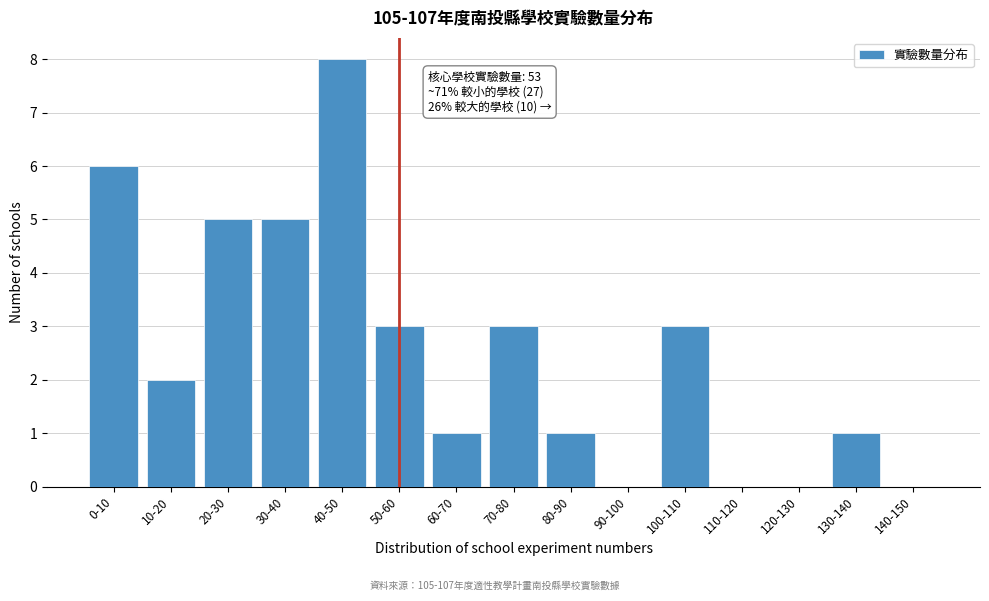

Reading left to right, list all the values displayed in this chart.

0-10=6	10-20=2	20-30=5	30-40=5	40-50=8	50-60=3	60-70=1	70-80=3	80-90=1	90-100=0	100-110=3	110-120=0	120-130=0	130-140=1	140-150=0